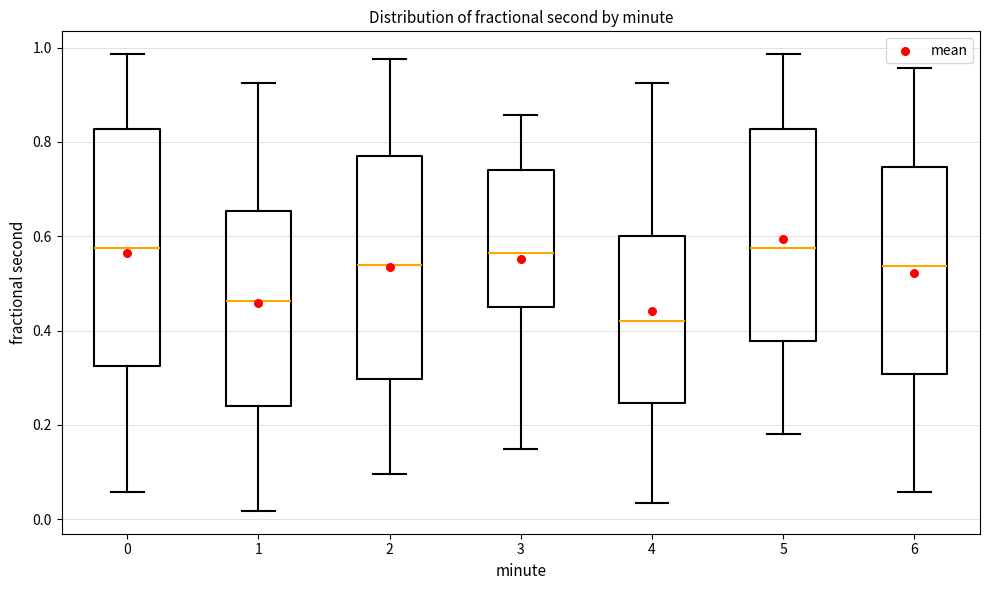

Which box has the lowest median line?

4